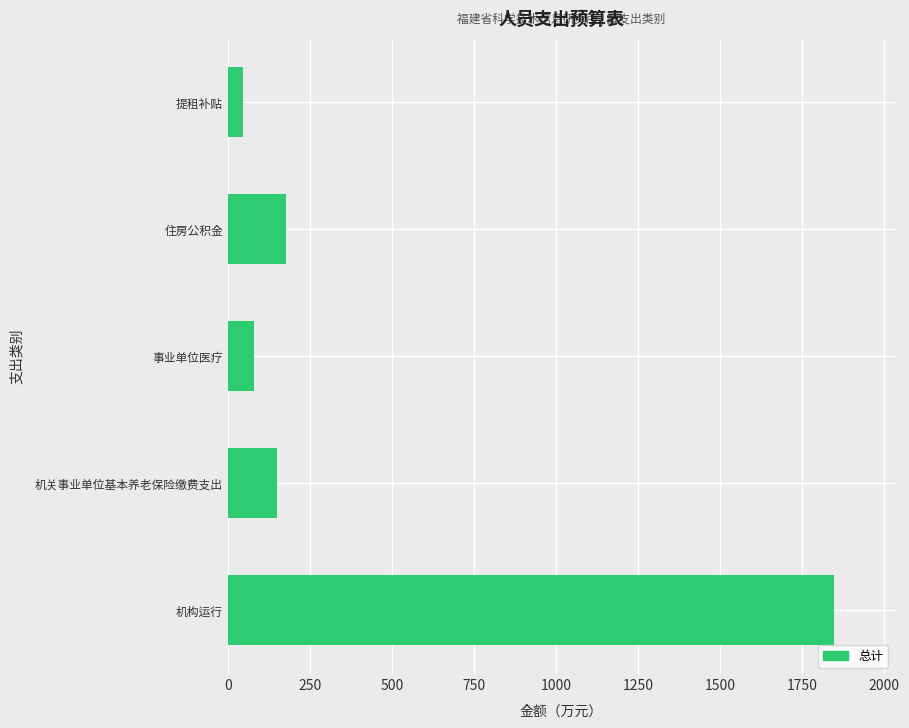

What is the approximate value at 提租补贴?

44.6